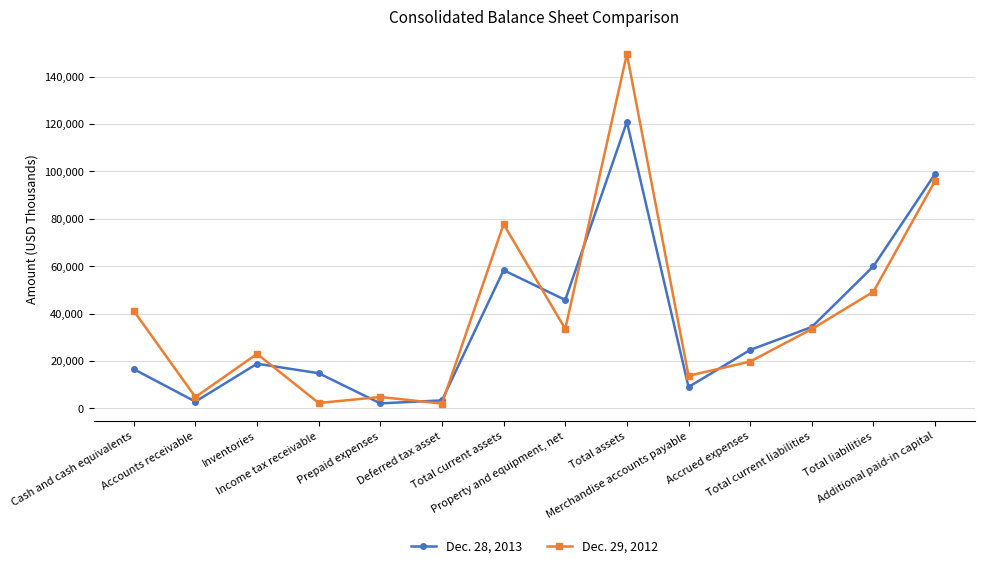

In Dec. 29, 2012, how many points are higher than both neighbors (excluding endpoints)?

4